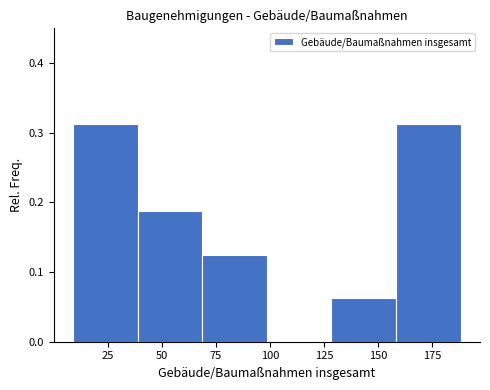

Reading left to right, list every bar in this chart as the range it spans on the x-axis followed by its height. Neither the bar edges nor the heights are printed on the chart, so give them approximately, as read against the axes.

10 to 40: 0.31
40 to 70: 0.19
70 to 100: 0.13
100 to 130: 0
130 to 160: 0.06
160 to 190: 0.31